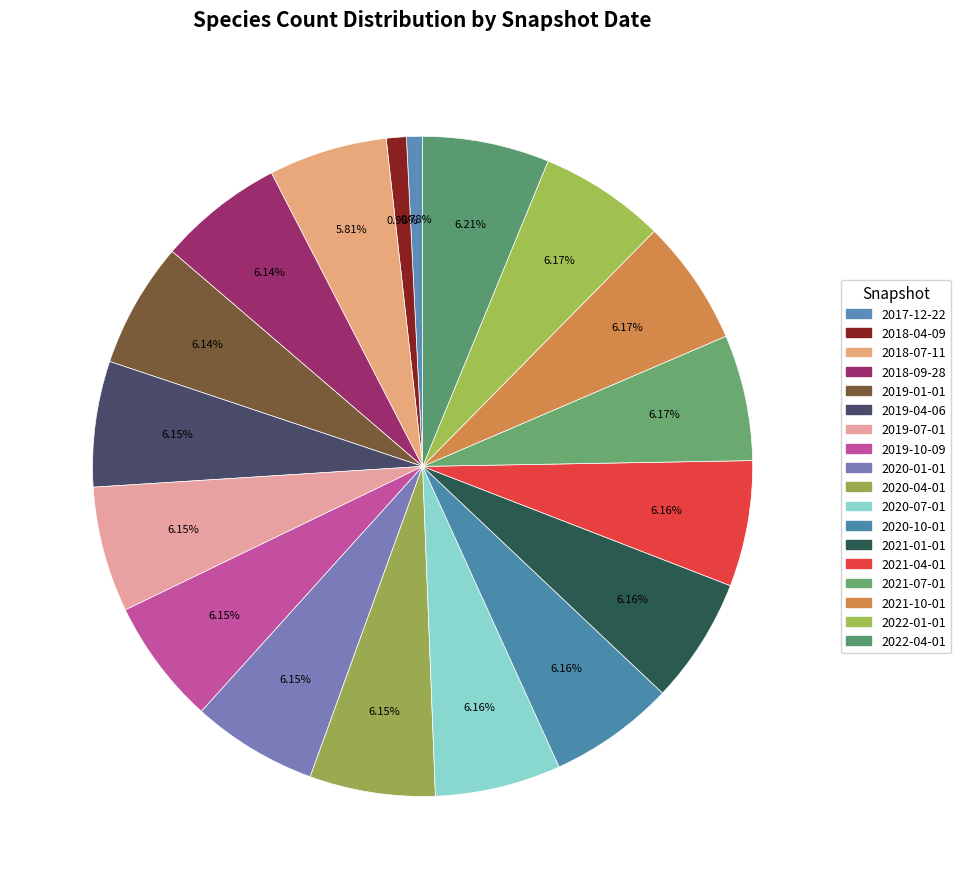

Does 2018-04-09 represent more than half of the total?

No